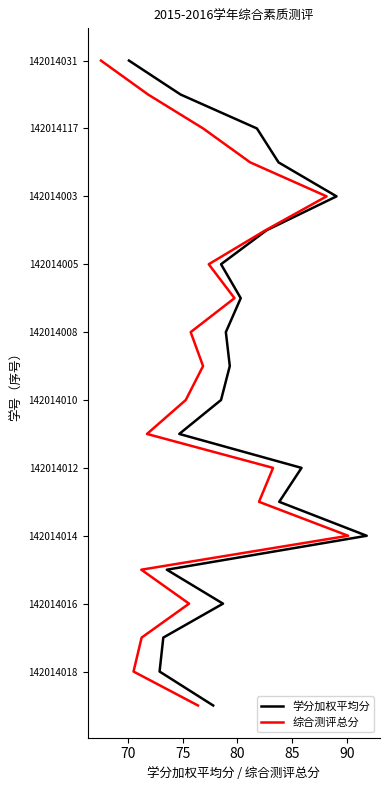

List the series in order of their peak value, highest first.

学分加权平均分, 综合测评总分